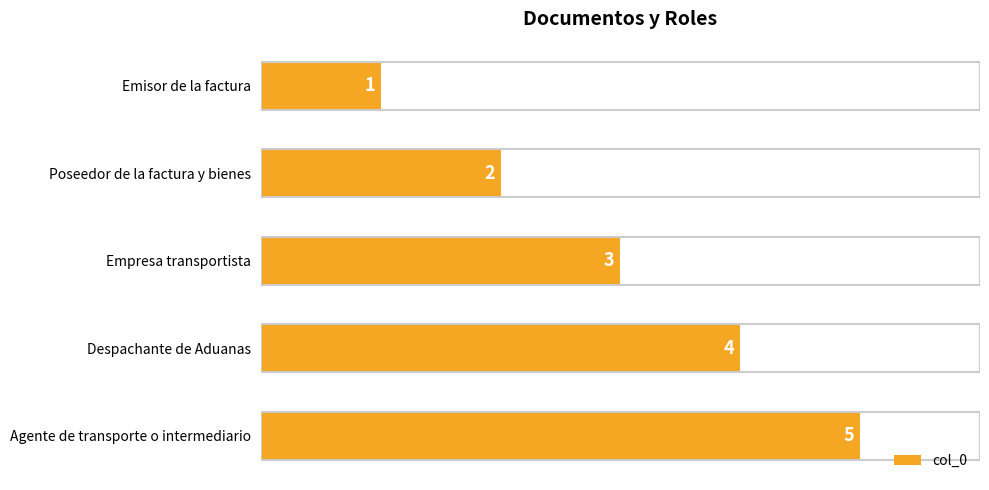

What is the change in value from Empresa transportista to Agente de transporte o intermediario?

+2